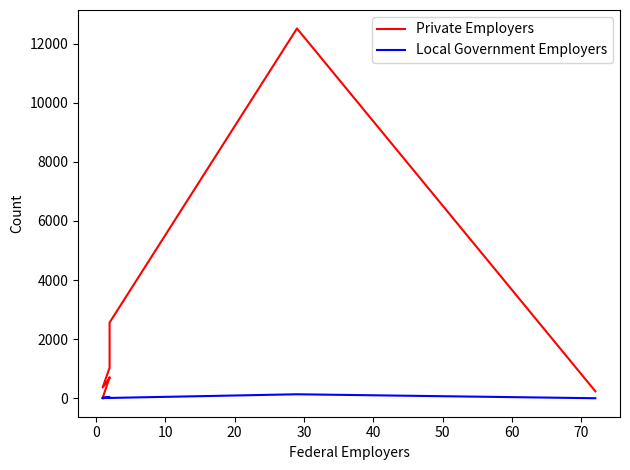

What is the greatest value displayed?

12514